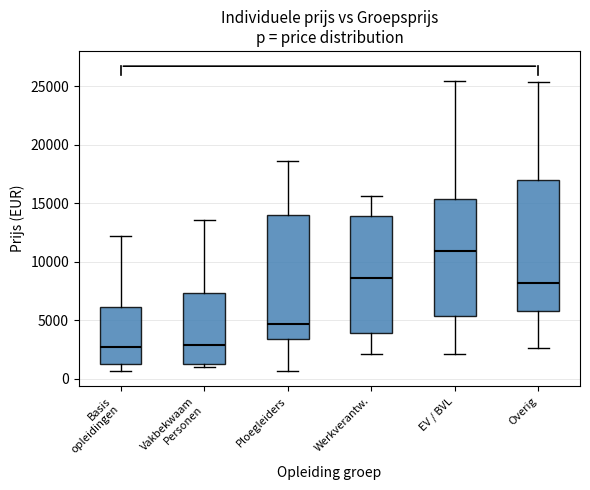

Reading left to right, read every box against the y-axis: the position of its median line, the range the box covers, and the ends of its whiskers. The values are not printed on the chart, so give them approximately, as read against the axis.

Basis opleidingen: median 2500, box 1500 to 6000, whiskers 500 to 12000
Vakbekwaam Personen: median 3000, box 1000 to 7500, whiskers 1000 (just below the box's lower edge) to 13500
Ploegleiders: median 4500, box 3500 to 14000, whiskers 500 to 18500
Werkverantw.: median 8500, box 4000 to 14000, whiskers 2000 to 15500
EV / BVL: median 11000, box 5500 to 15500, whiskers 2000 to 25500
Overig: median 8000, box 6000 to 17000, whiskers 2500 to 25500